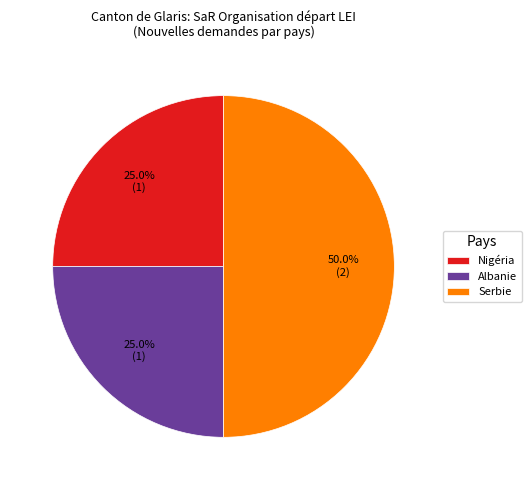

Is it true that Serbie is 50% of the pie?

True